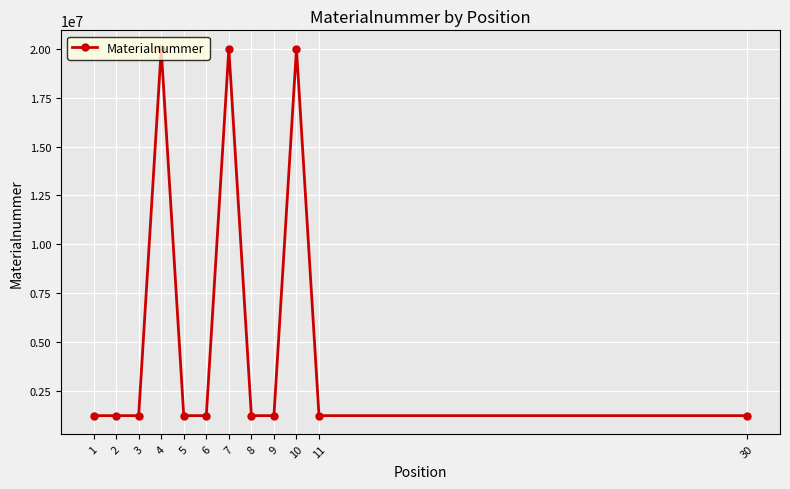

What is the ratio of the value at 3 to the value at 8?

1.0